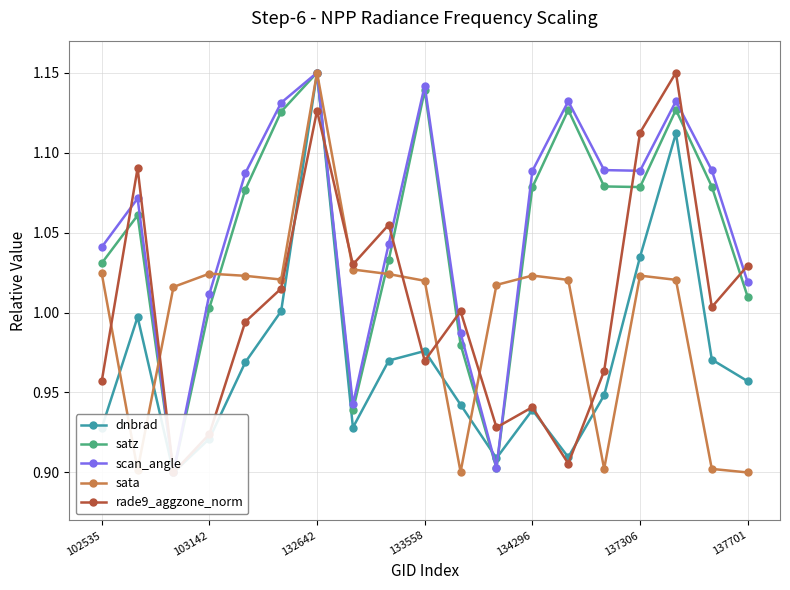

Which series has the widest spread of values?

dnbrad